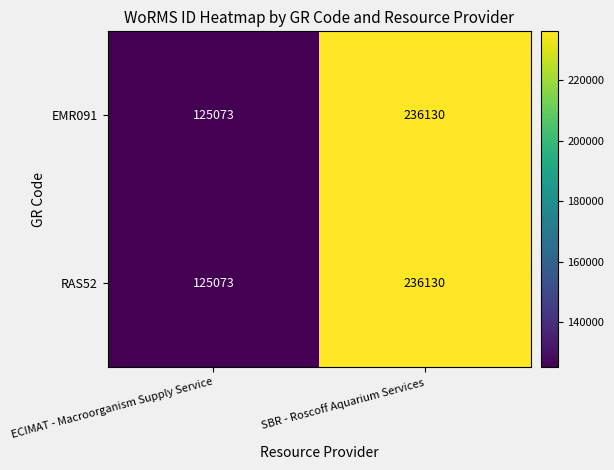

What is the sum of all RAS52 values?

361203